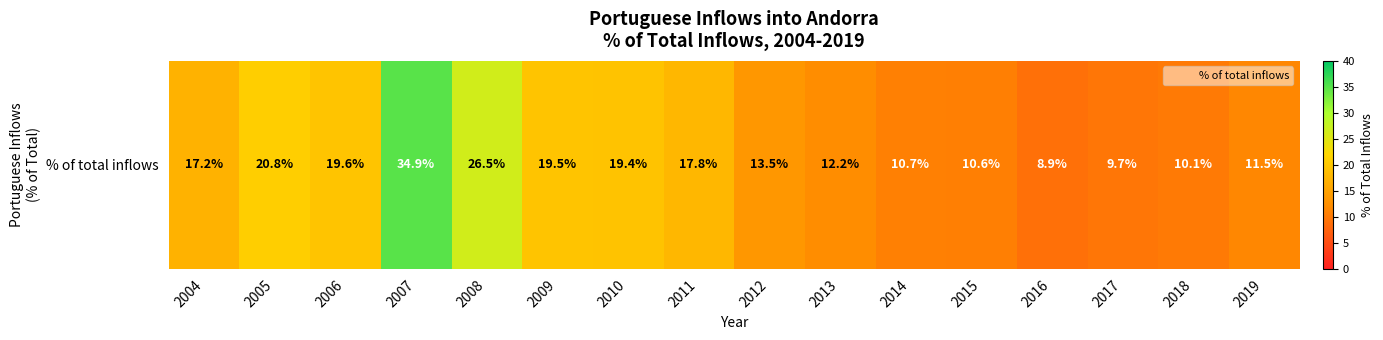

Where is the data nearest to the value 21?

2005